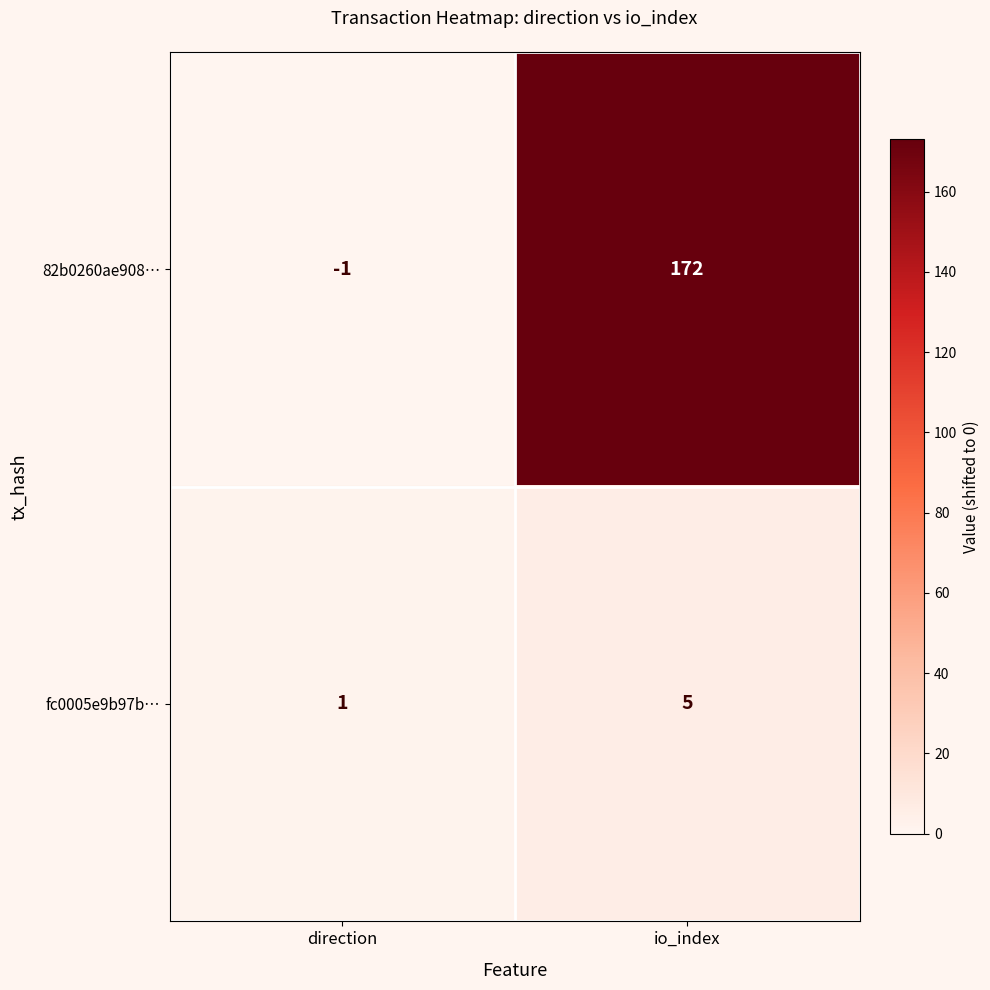

Count the number of categories in the chart.

2